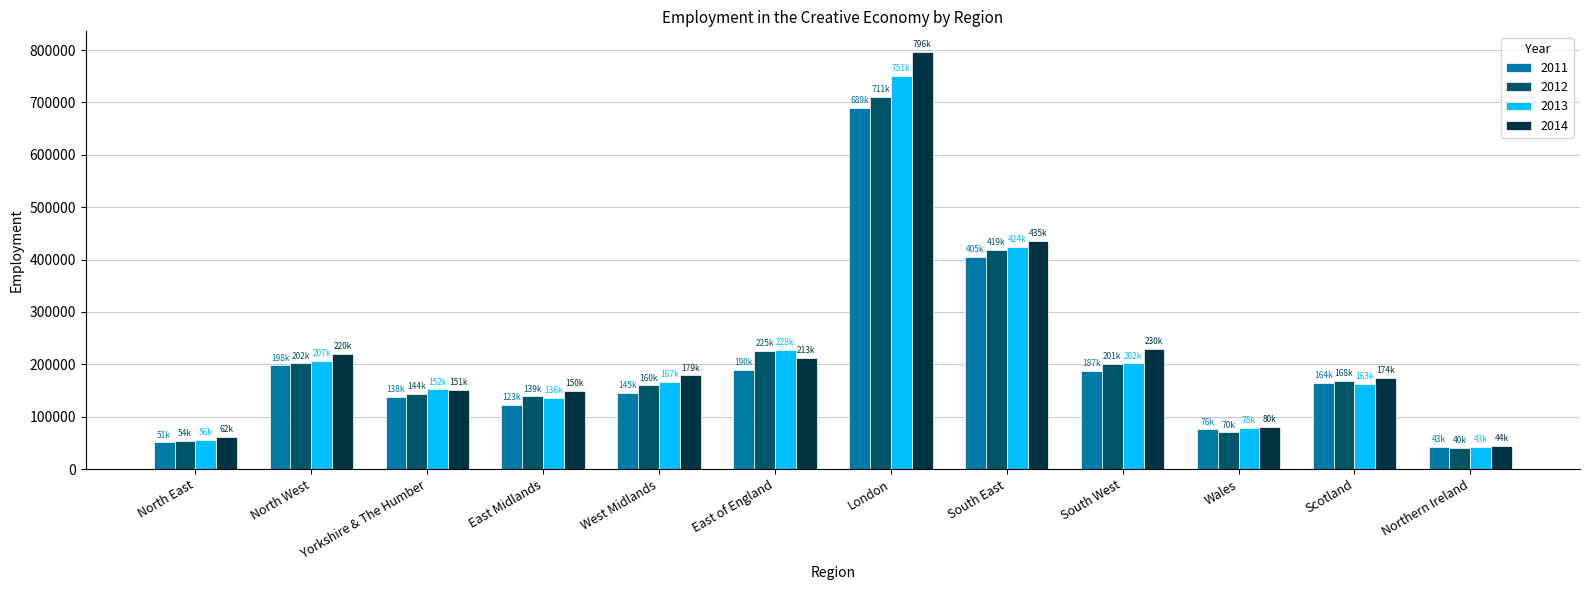

What is the total value across all series at South East?

1683000